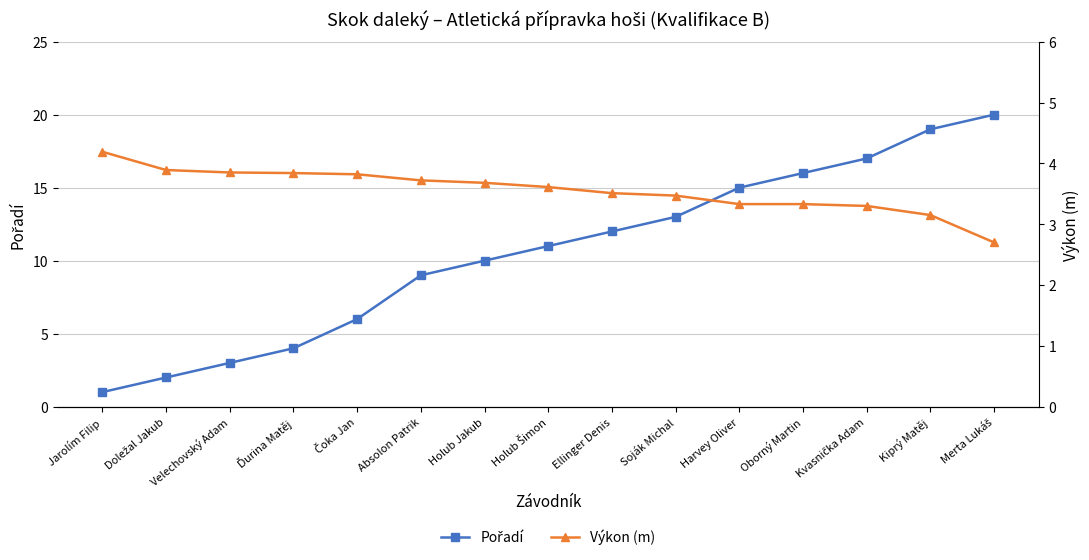

What is the difference between the Výkon (m) values at Doležal Jakub and Holub Šimon?

0.3